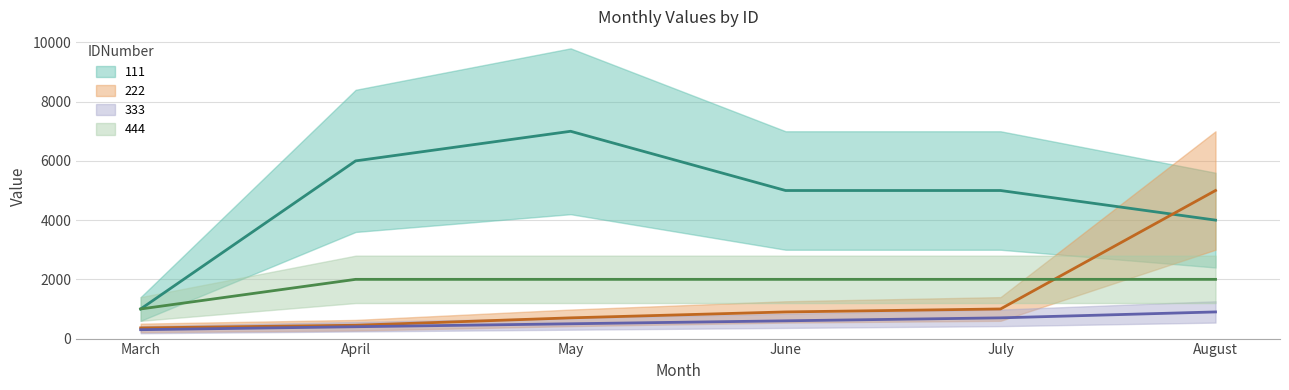

Is the value of 444 at April greater than the value of 222 at June?

Yes